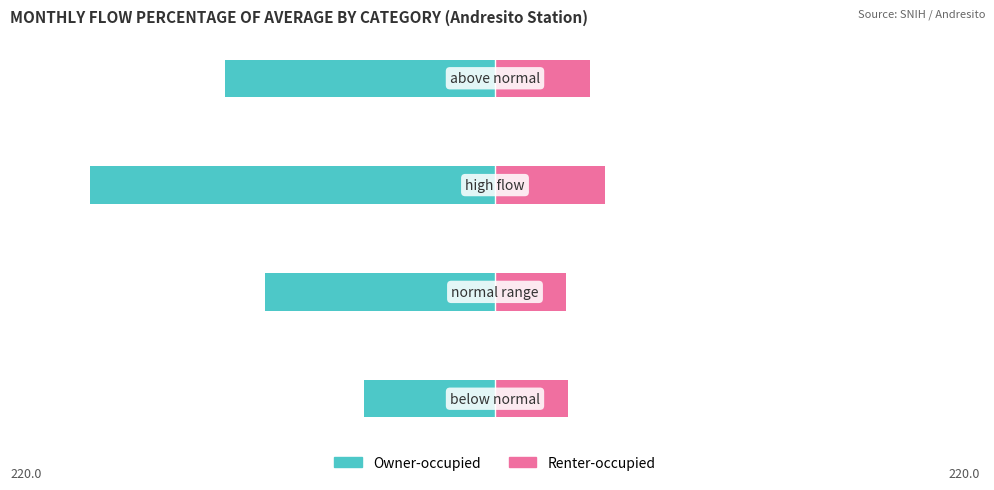

How many series are shown in this chart?

2